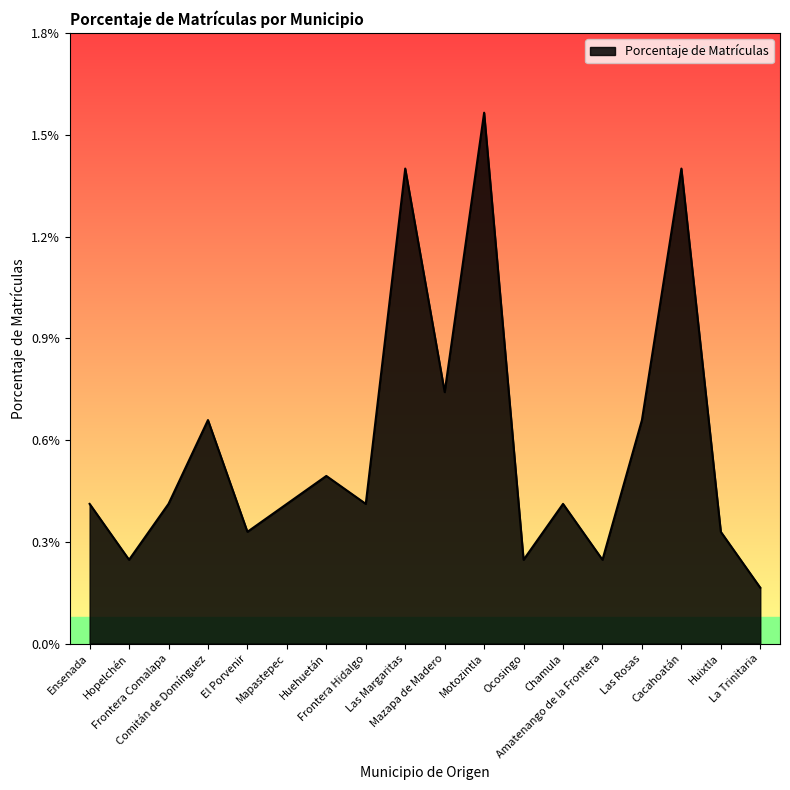

At which category does the data reach its first local peak?

Comitán de Domínguez